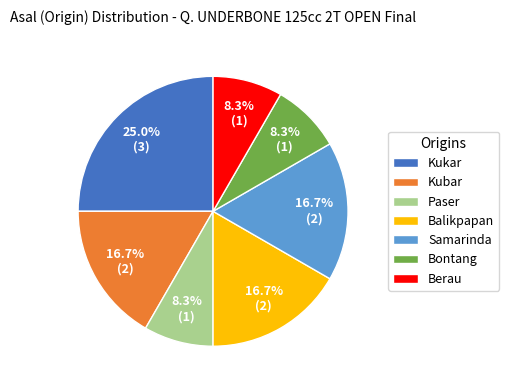

How many segments does this pie chart have?

7